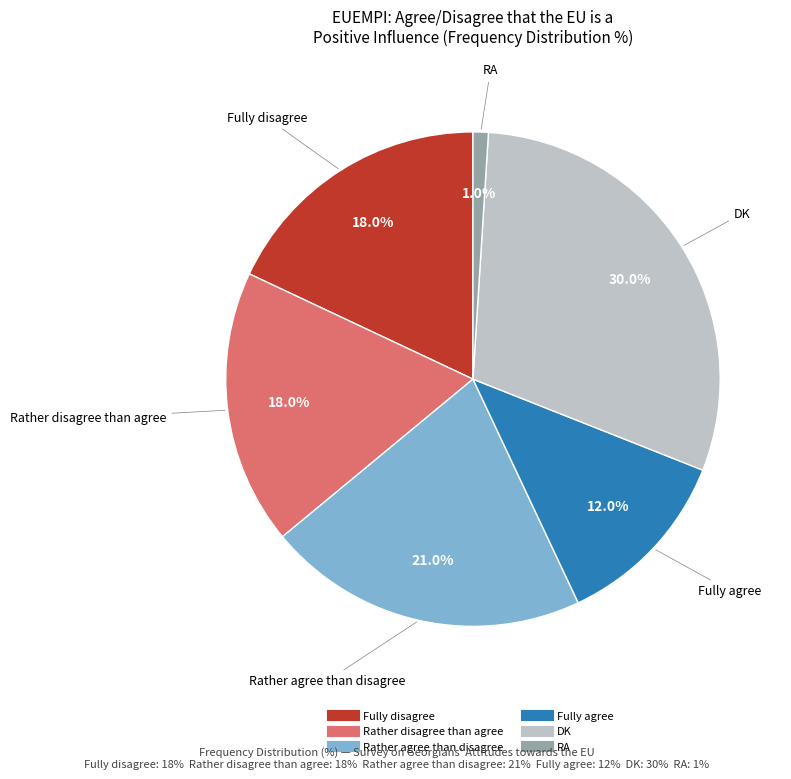

How many slices are in this pie chart?

6